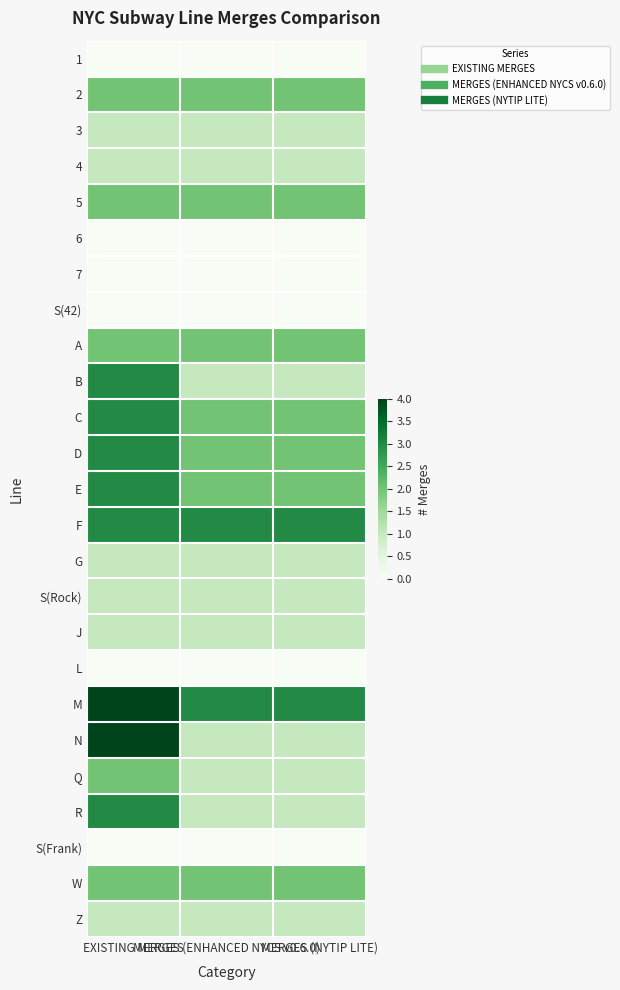

List the series in order of their peak value, highest first.

M, N, B, C, D, E, F, R, 2, 5, A, Q, W, 3, 4, G, S(Rock), J, Z, 1, 6, 7, S(42), L, S(Frank)